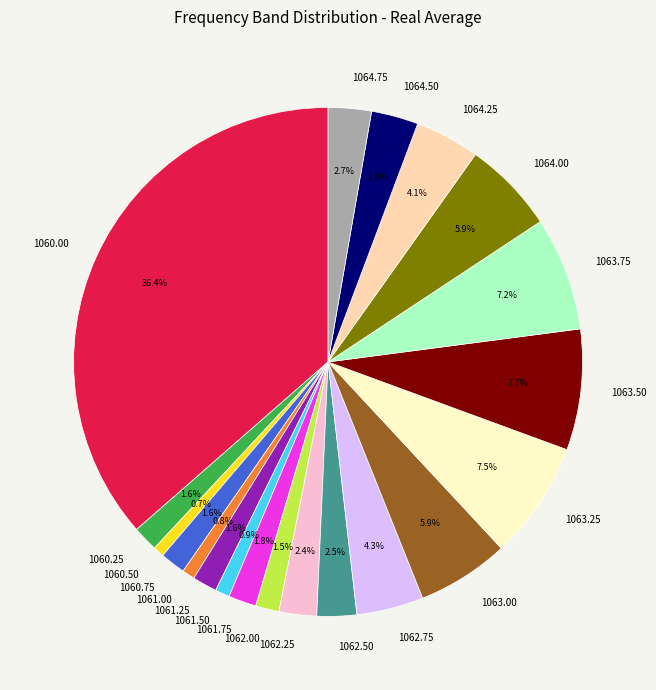

Is there a majority slice in this chart?

No